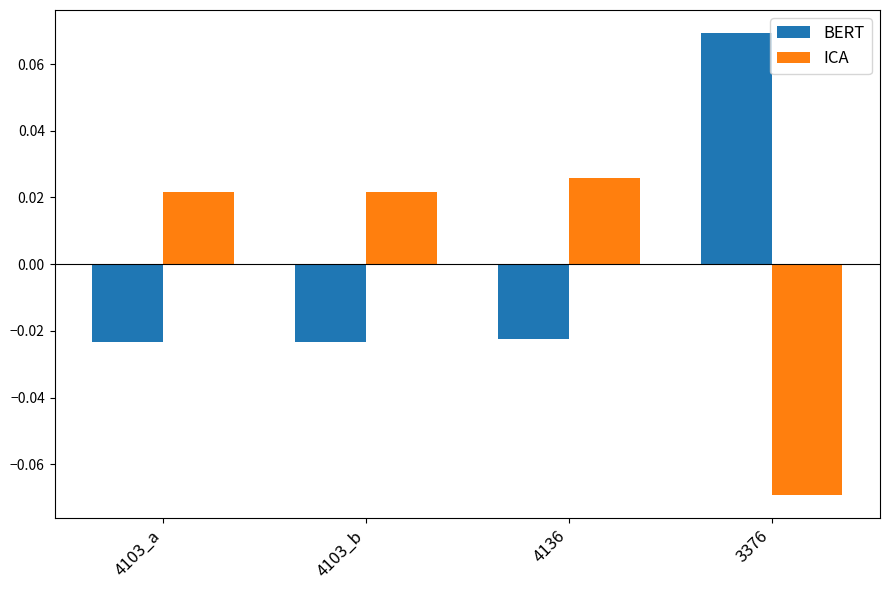

How many negative values does the BERT series have?

3